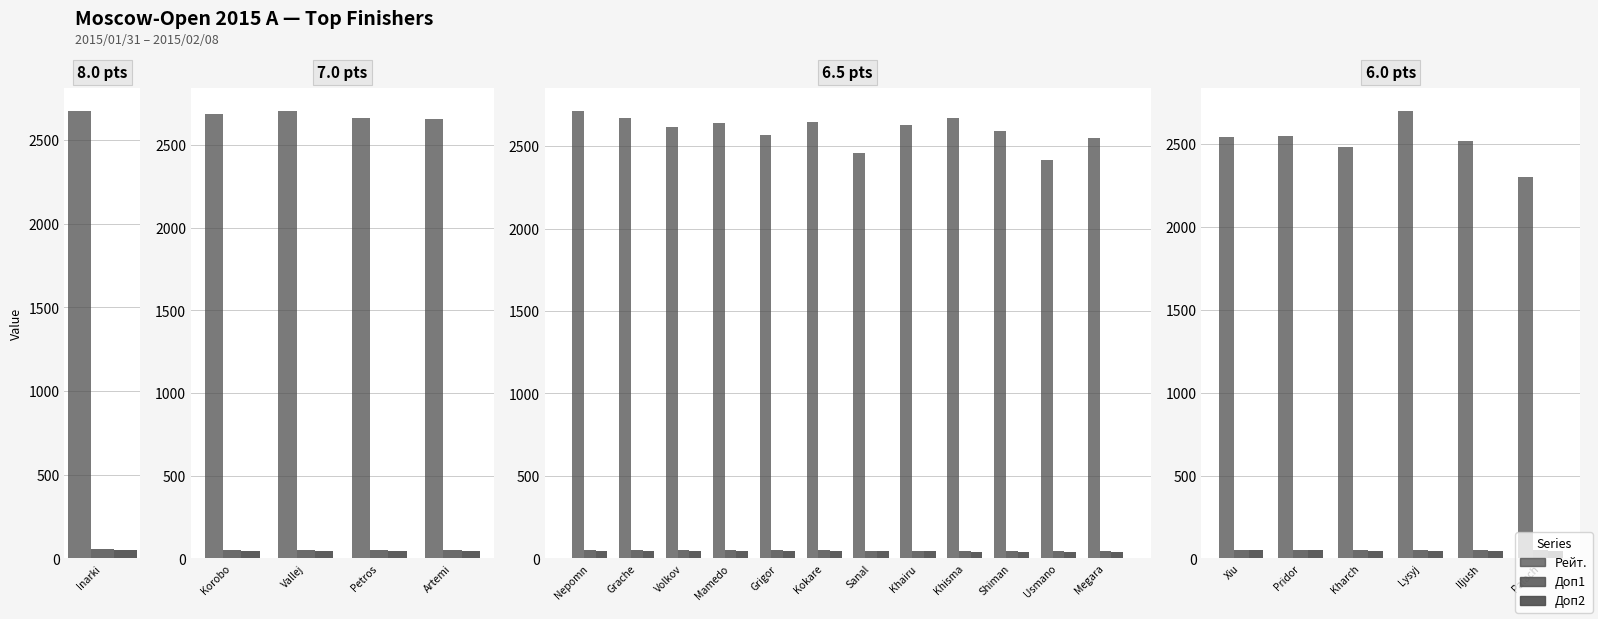

Are the bars horizontal?

No